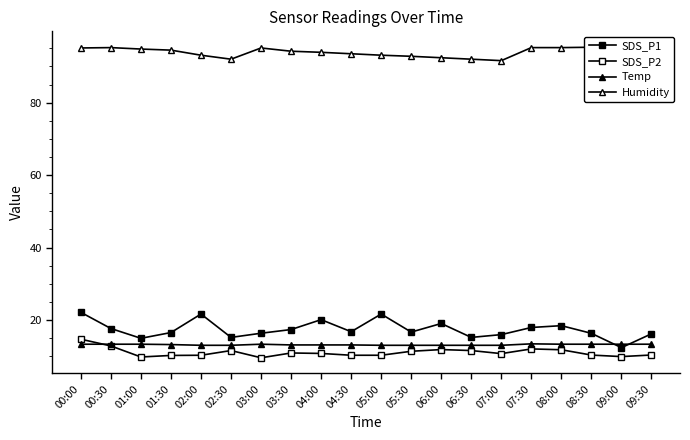

The value of SDS_P2 at 06:30 is 11.6. True or false?

True